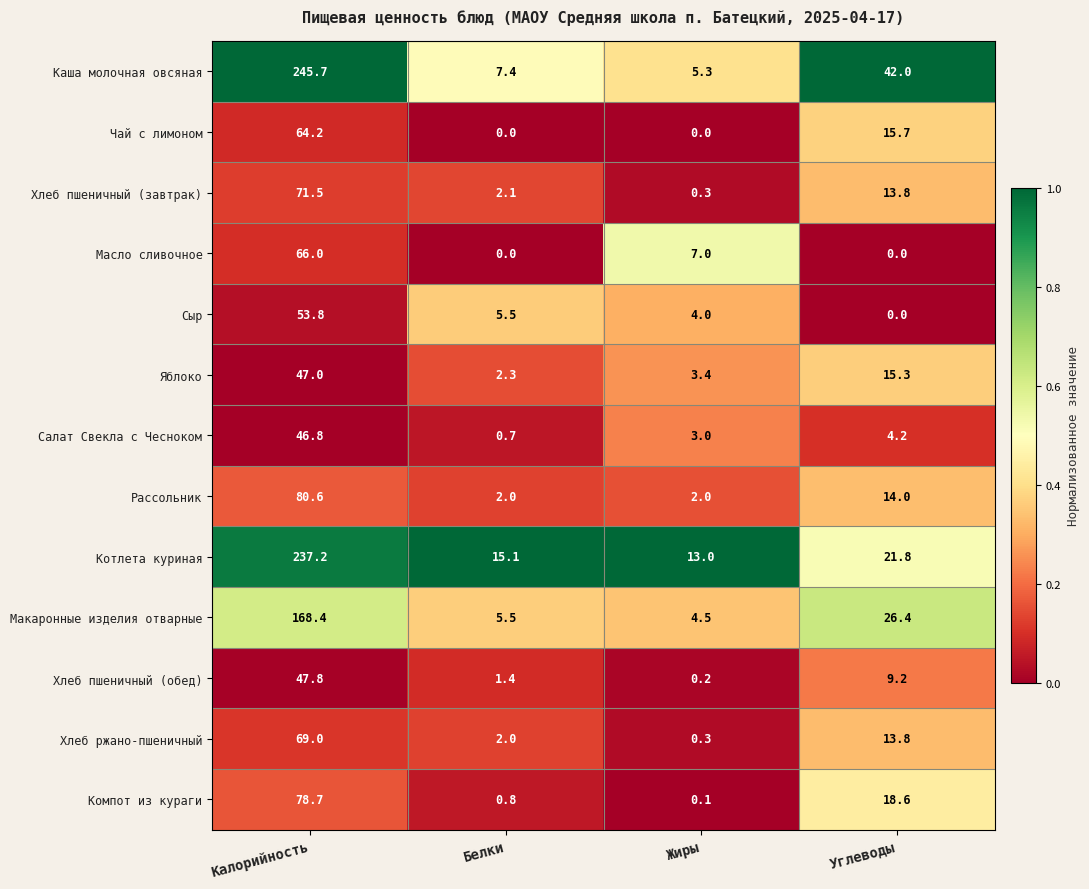

Rank the series at Калорийность from highest to lowest value.

Каша молочная овсяная, Котлета куриная, Макаронные изделия отварные, Рассольник, Компот из кураги, Хлеб пшеничный (завтрак), Хлеб ржано-пшеничный, Масло сливочное, Чай с лимоном, Сыр, Хлеб пшеничный (обед), Яблоко, Салат Свекла с Чесноком